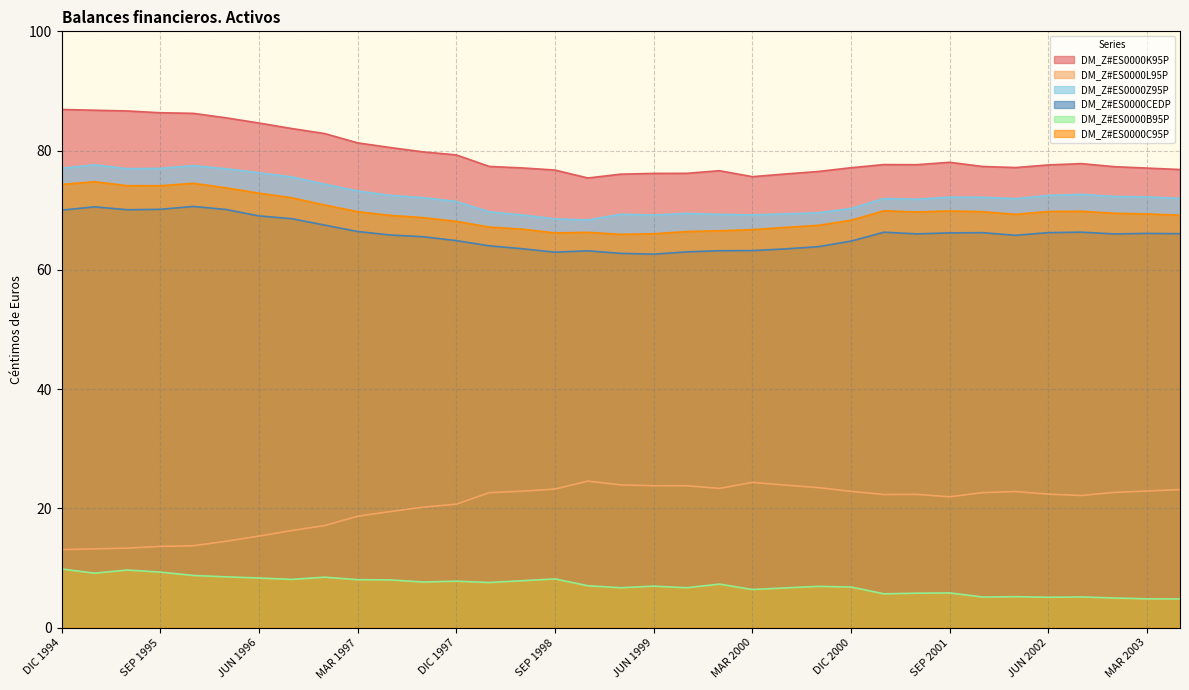

What position from the right is MAR 2001?

10